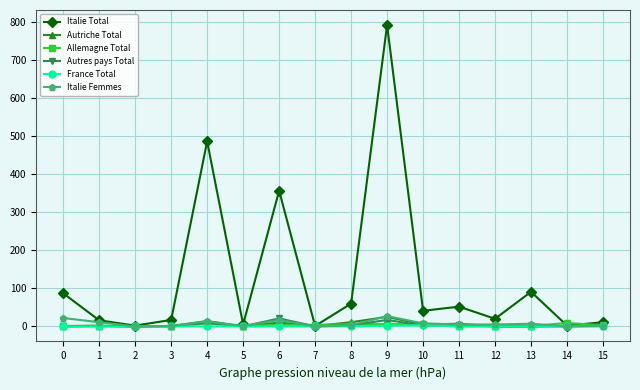

What is the sum of all Italie Total values?

2042